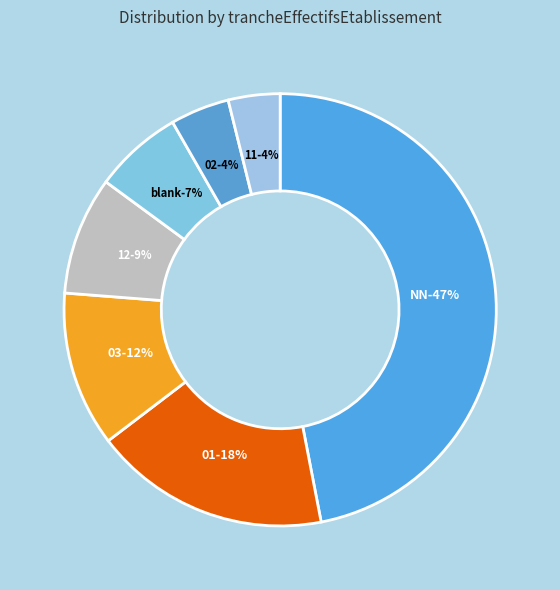

To the nearest percent, what portion does 03 represent?

12%